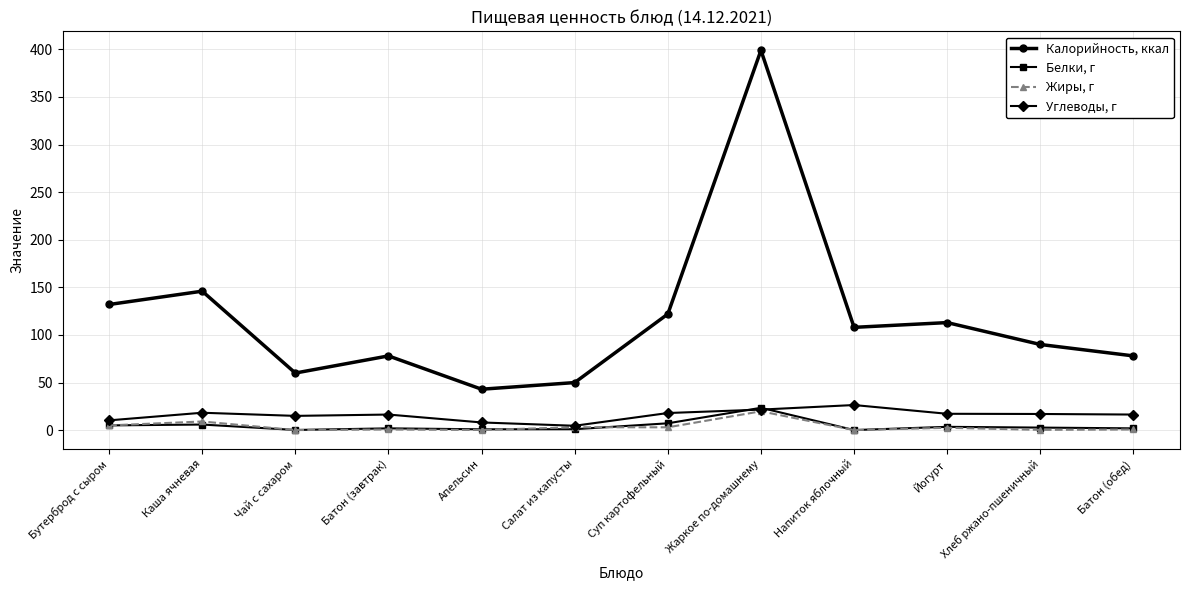

True or false: Углеводы, г and Калорийность, ккал intersect in this chart.

False